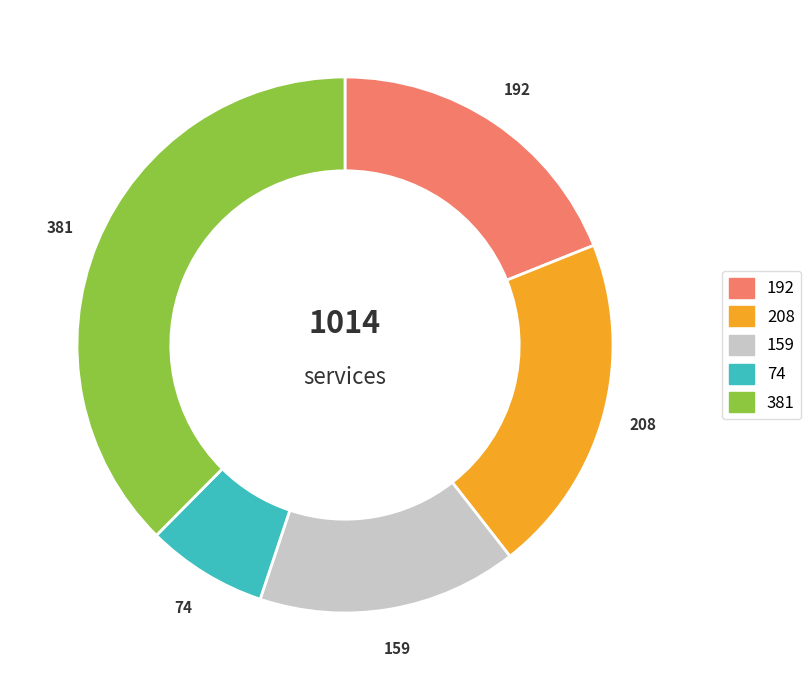

Is it true that 74 is 7% of the pie?

True